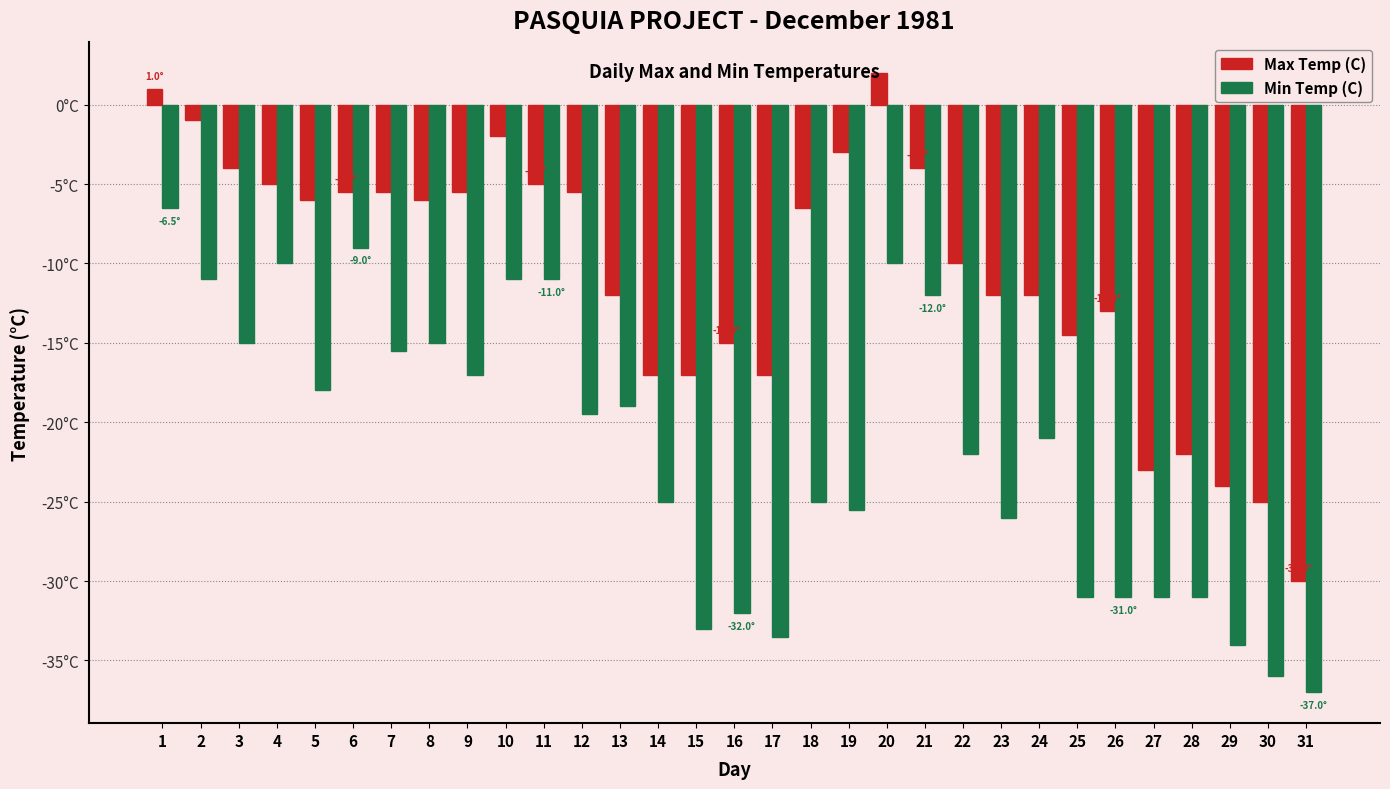

List the labels in order of Min Temp (C) value, smallest first.

31, 30, 29, 17, 15, 16, 25, 26, 27, 28, 23, 19, 14, 18, 22, 24, 12, 13, 5, 9, 7, 3, 8, 21, 2, 10, 11, 4, 20, 6, 1